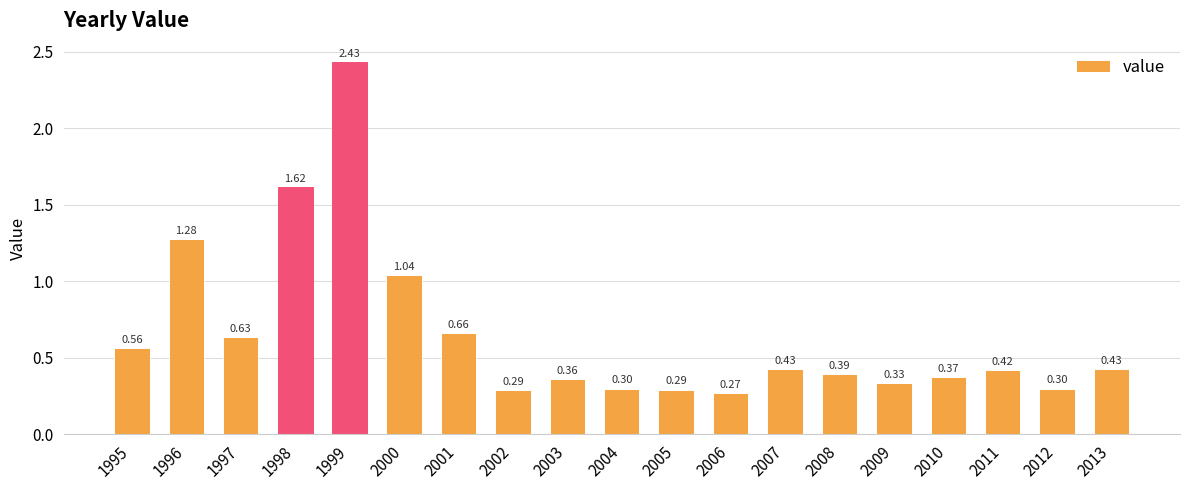

What is the difference between the maximum and minimum values?

2.2